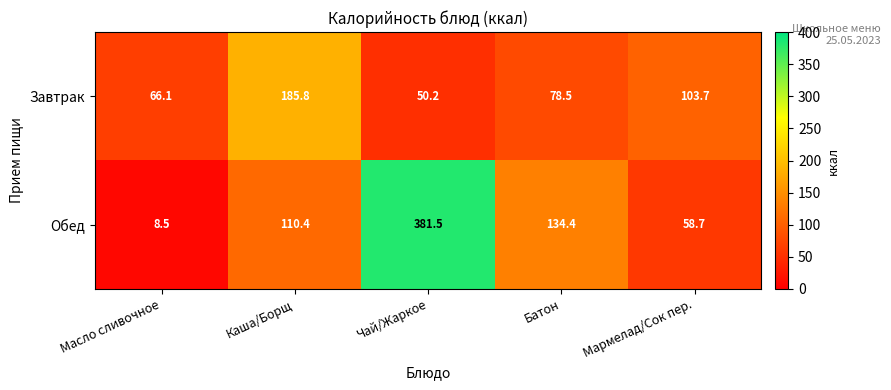

The Обед series shows 13.9 at Масло сливочное. True or false?

False